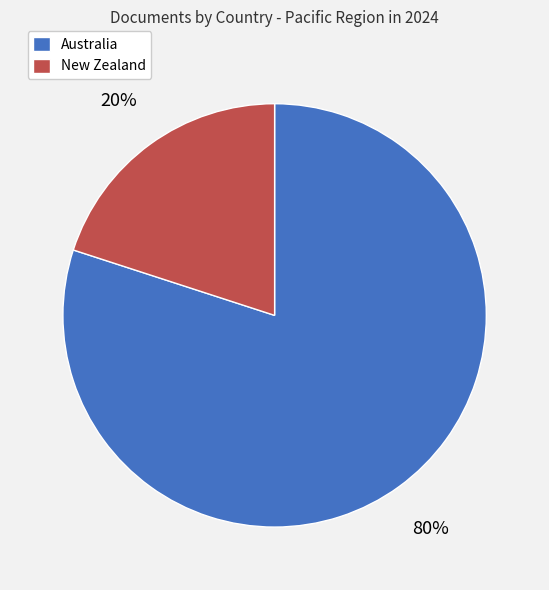

To the nearest percent, what is the difference between the Australia and New Zealand slice percentages?

60%